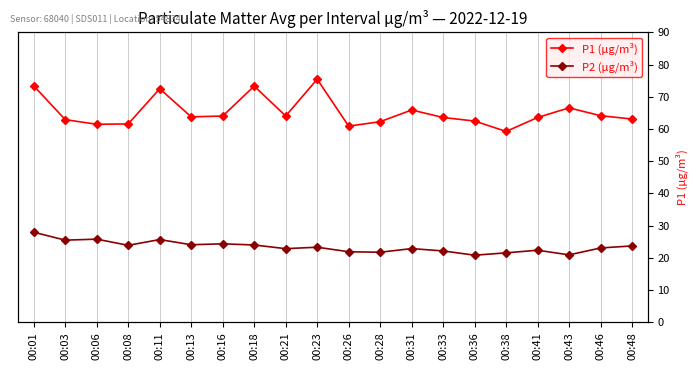

Is it true that P1 (µg/m³) equals 109.9 at 00:33?

False